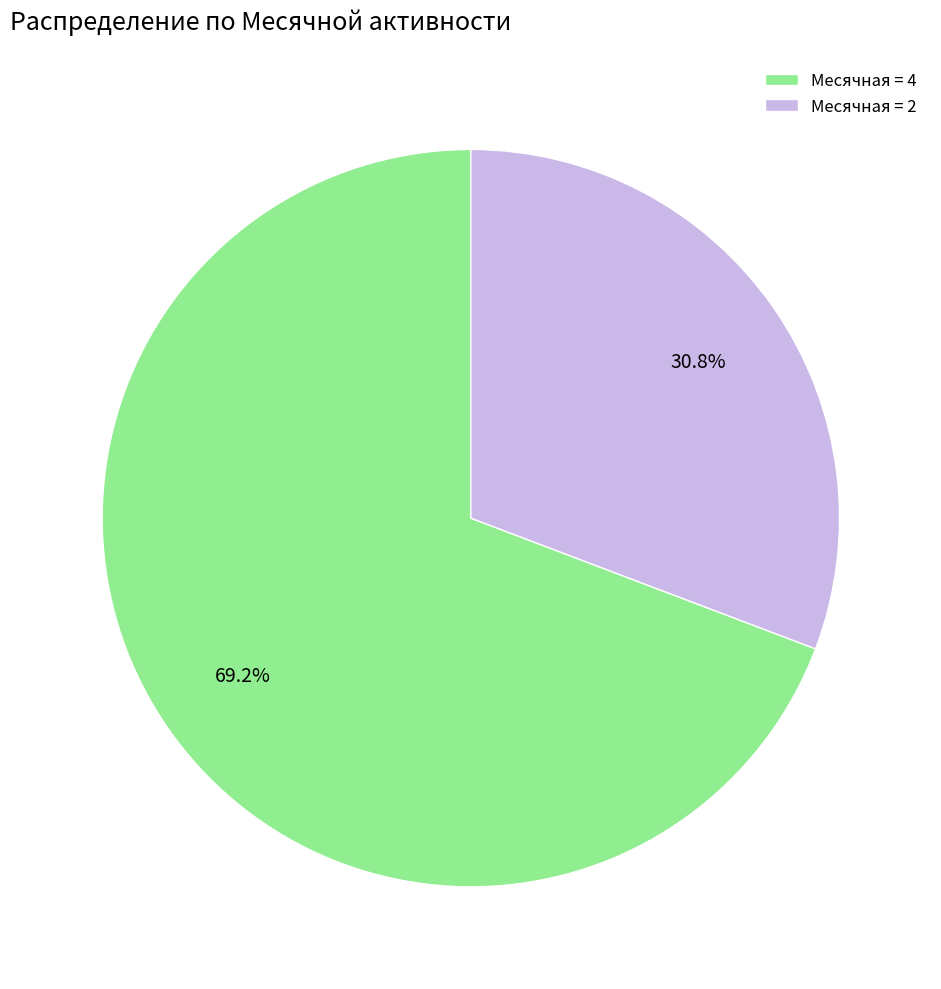

To the nearest percent, what is the difference between the largest and smallest slice percentages?

38%